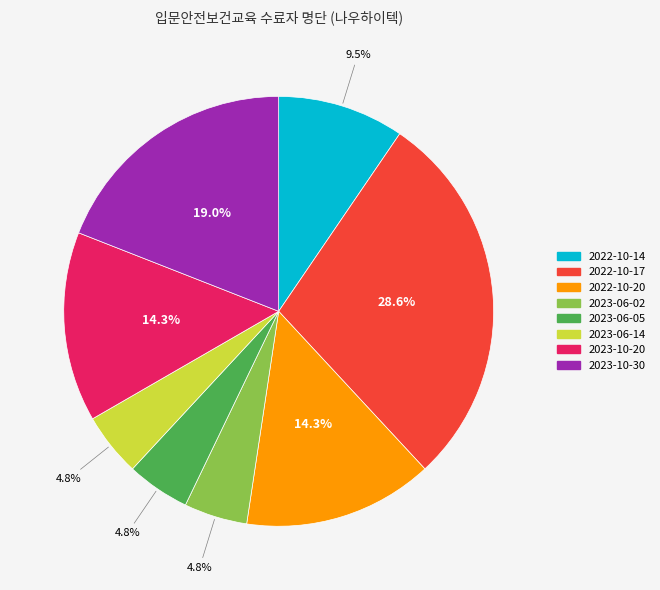

Which has a higher value, 2023-06-14 or 2023-10-20?

2023-10-20